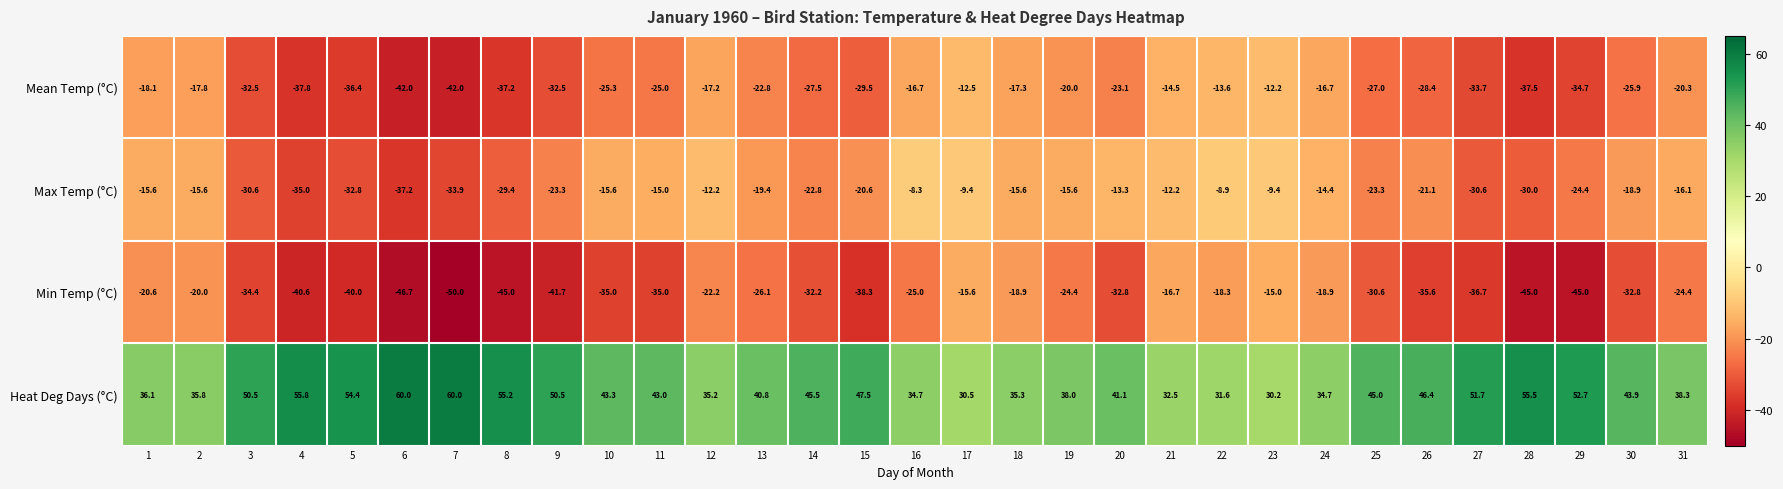

List the series in order of their peak value, lowest first.

Min Temp (°C), Mean Temp (°C), Max Temp (°C), Heat Deg Days (°C)